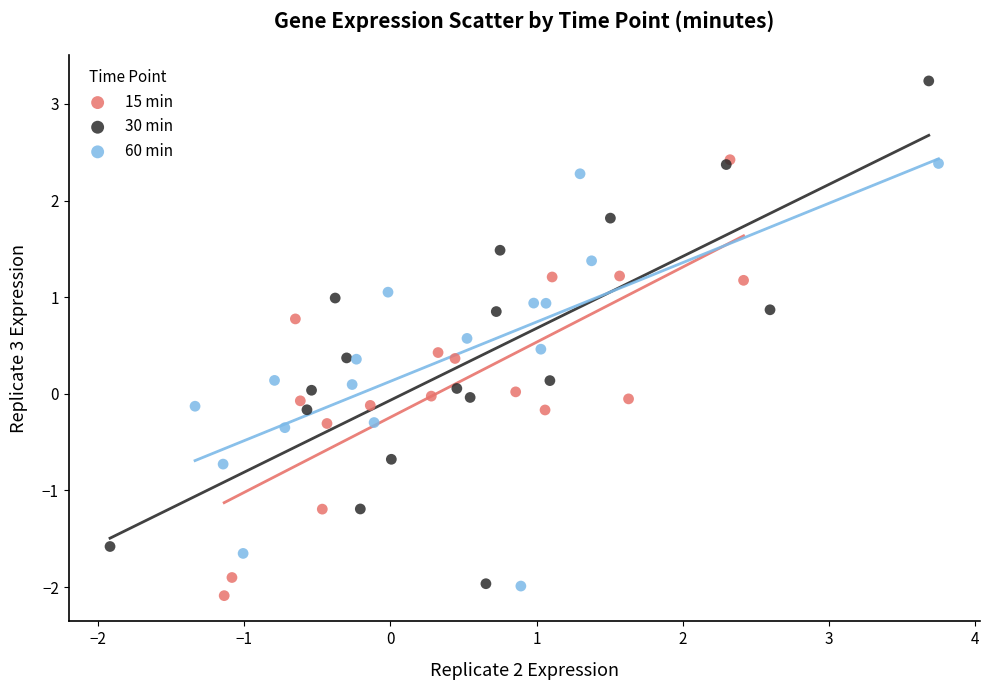

Which series contains the lowest Y value?

15 min